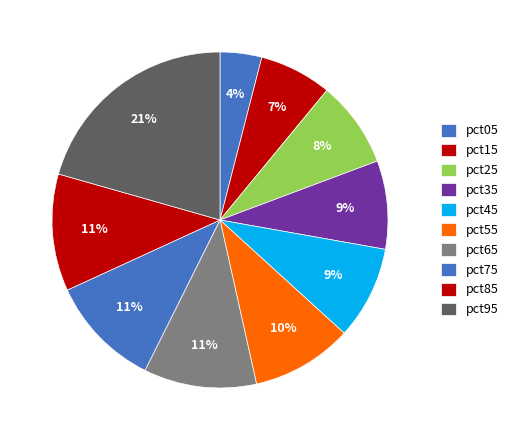

What is the change in value from pct15 to pct85?

+0.1